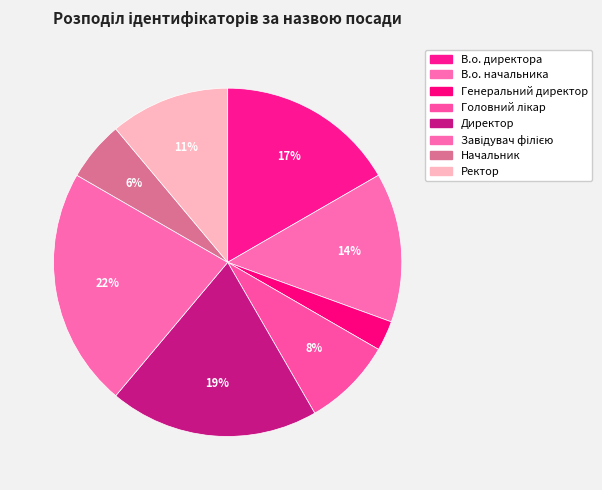

Count the number of slices in the pie.

8